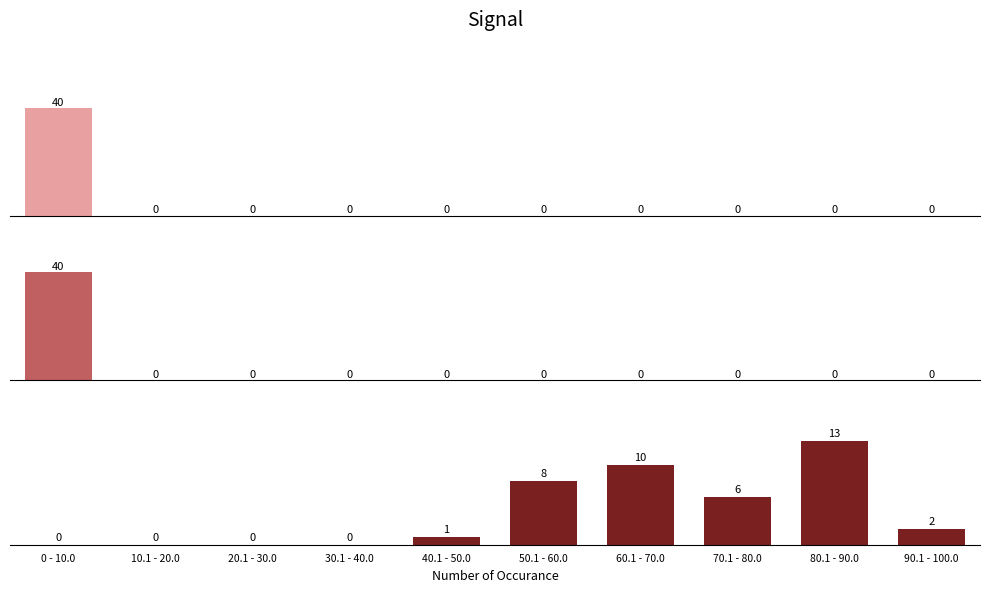

What are all the series names shown in the legend?

Precision, Recall, F-Measure